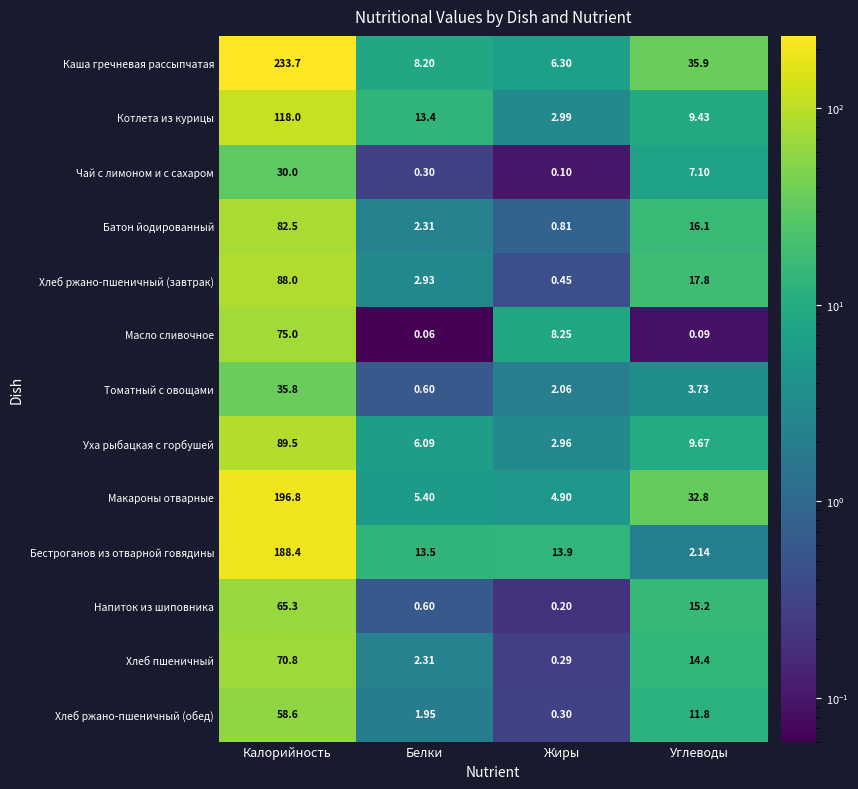

List the labels in order of Напиток из шиповника value, largest first.

Калорийность, Углеводы, Белки, Жиры